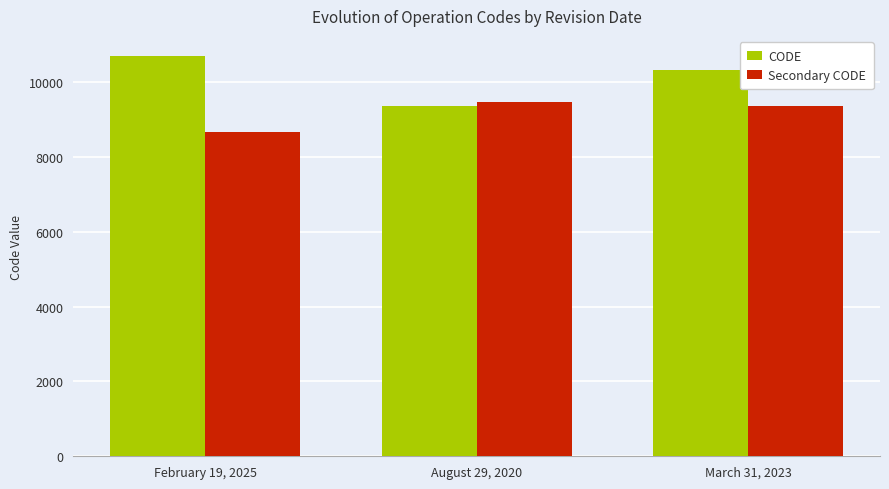

How many bars are there in total?

6